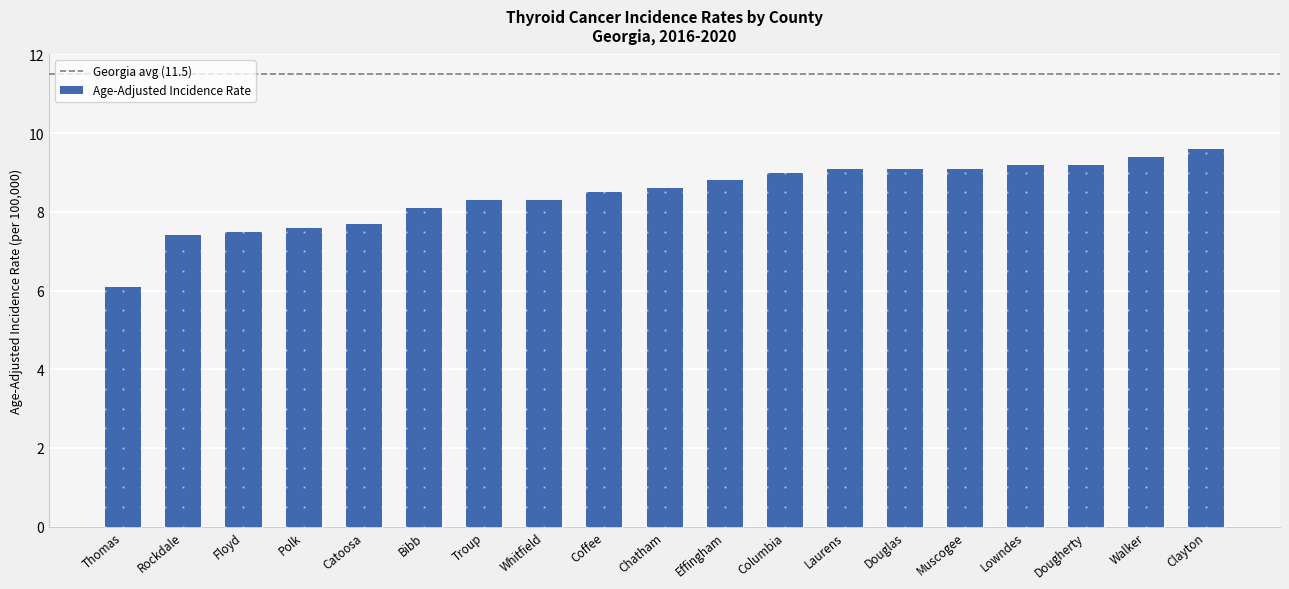

True or false: the data shows 15.2 at Columbia.

False